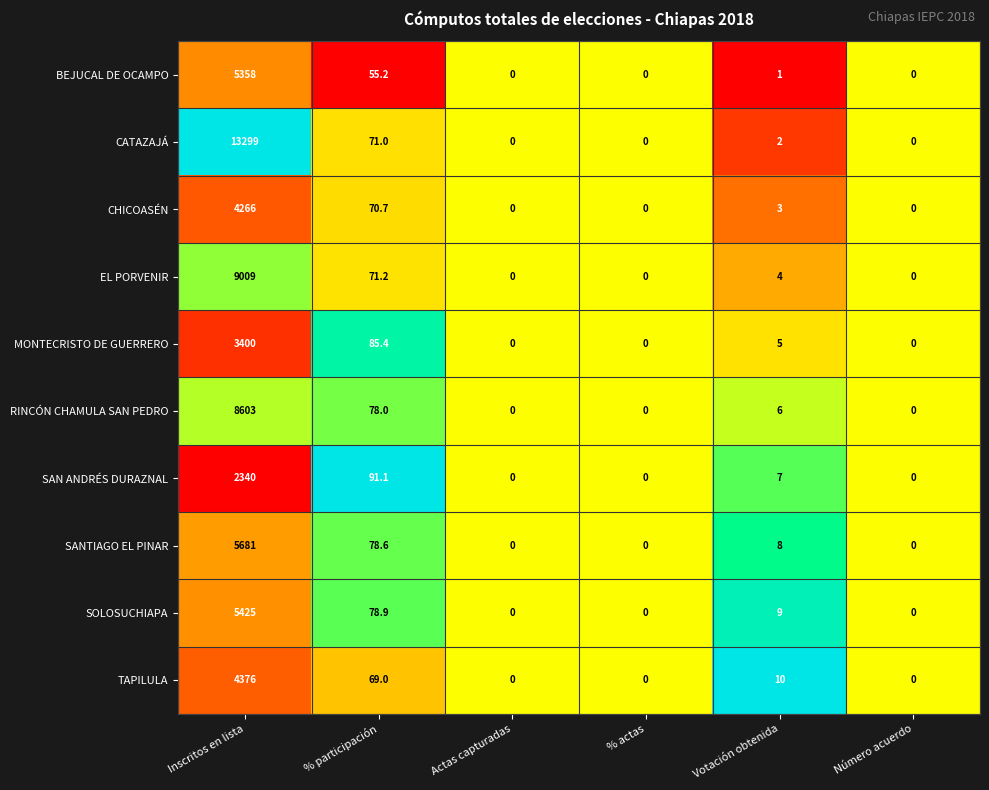

Which series changed the most between % participación and % actas?

SAN ANDRÉS DURAZNAL